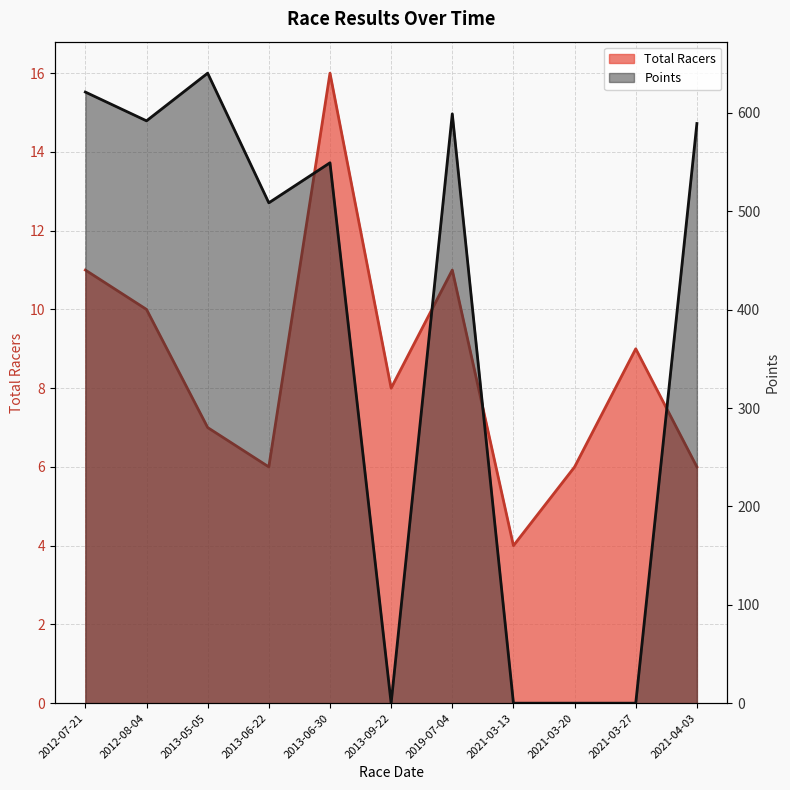

What is the difference between the Total Racers values at 2013-06-22 and 2012-08-04?

4.0